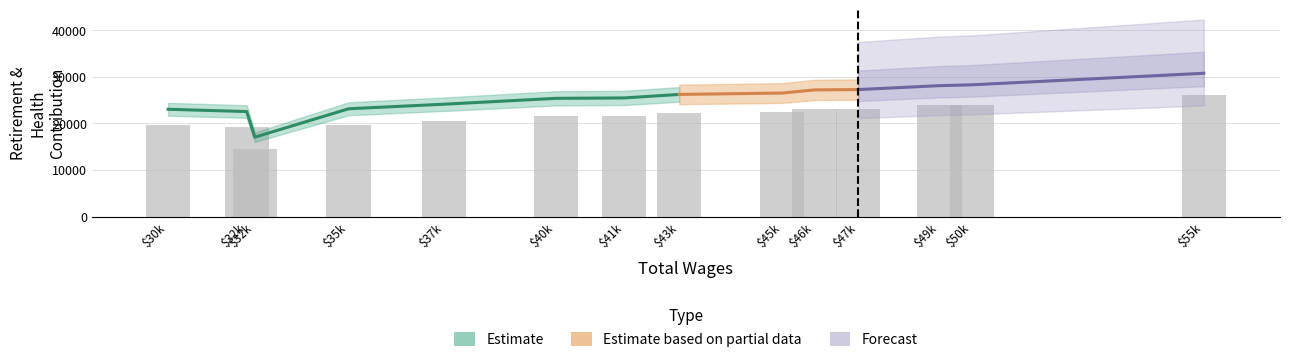

How many bars are there in total?

14